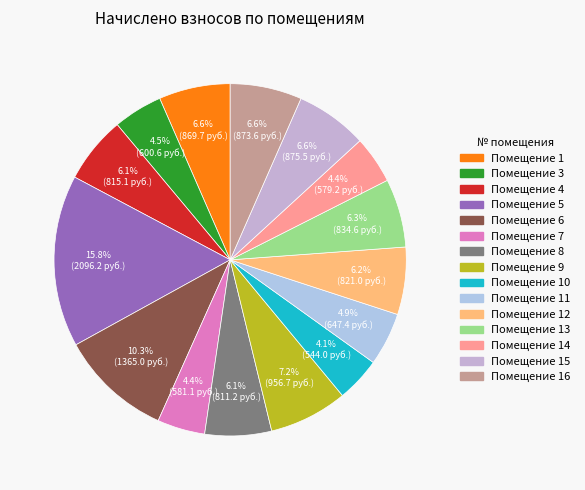

How many slices are in this pie chart?

15